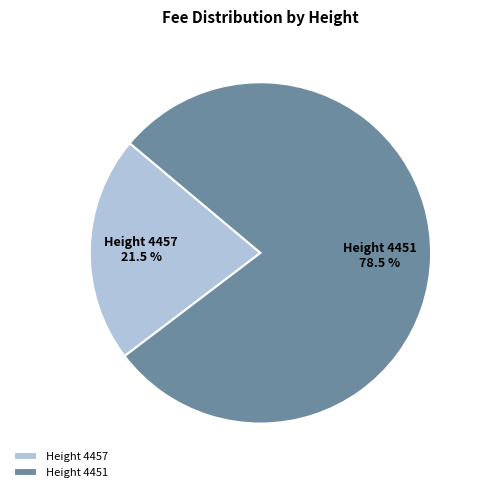

Combined, do Height 4457 and Height 4451 account for over 50%?

Yes